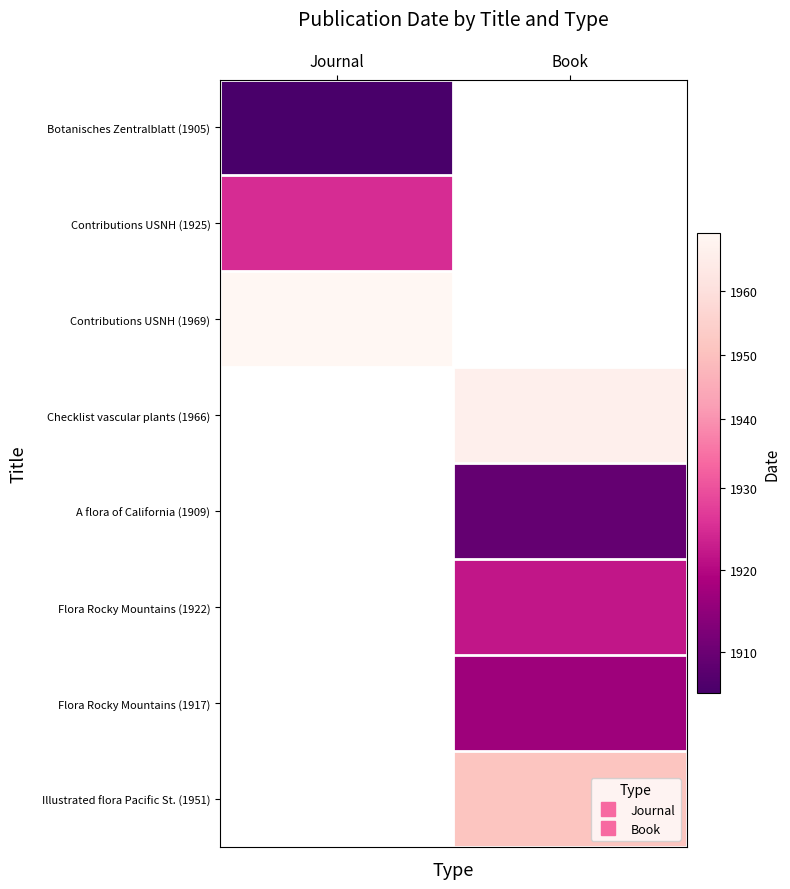

What value does the Flora Rocky Mountains (1917) series have at Book?

1917.0